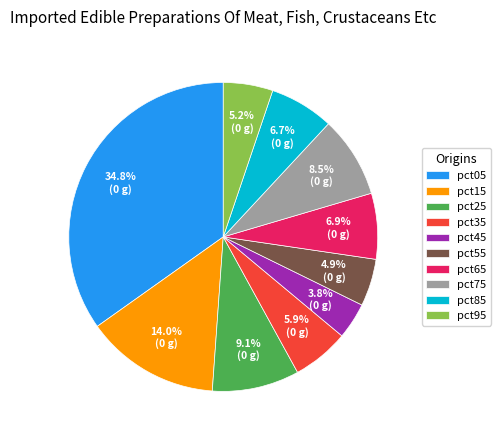

Is there any slice that represents more than half of the pie?

No